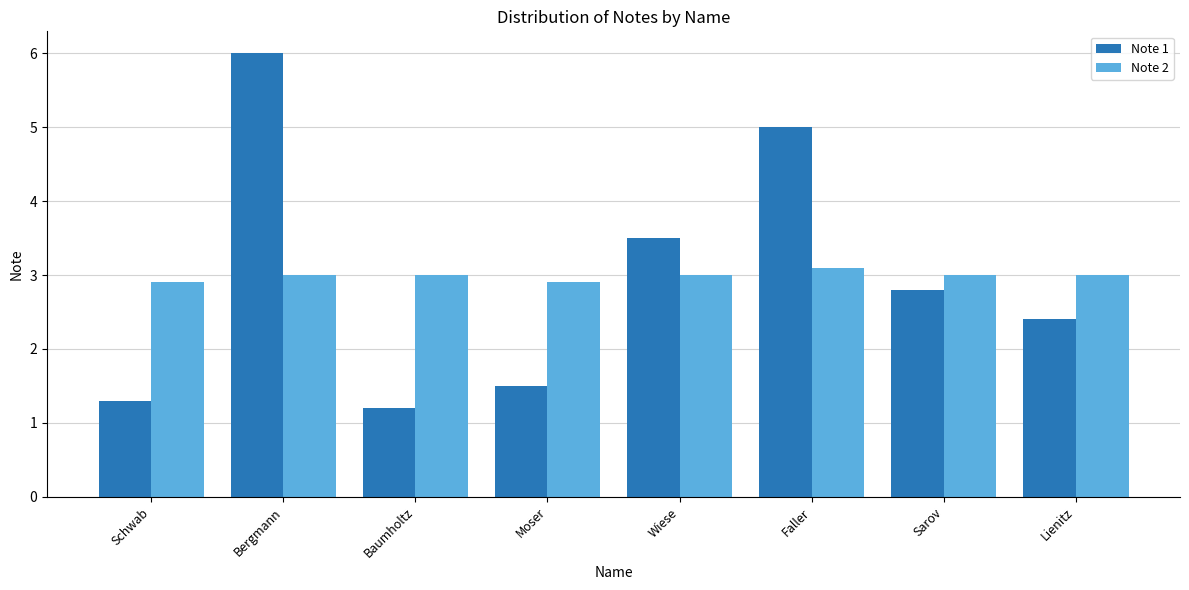

What is the value of the Note 2 bar at the 5th from the left?

3.0